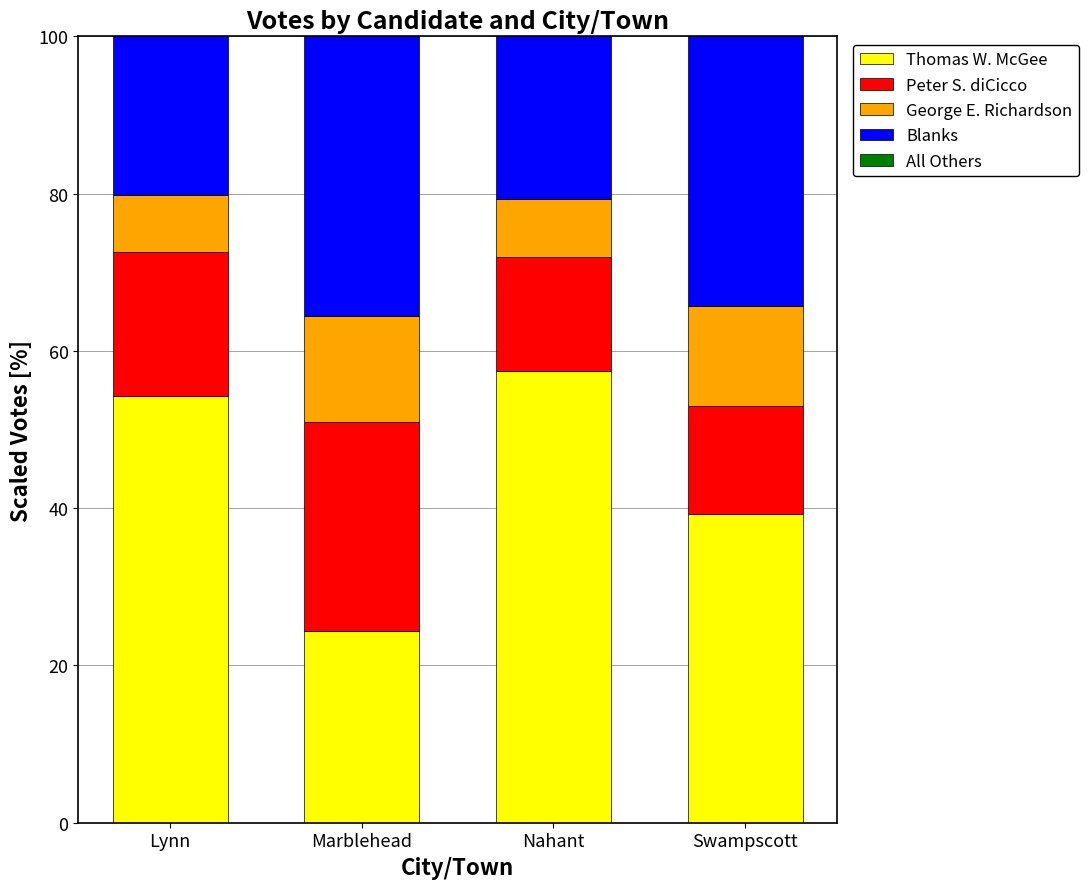

Count the number of categories in the chart.

4